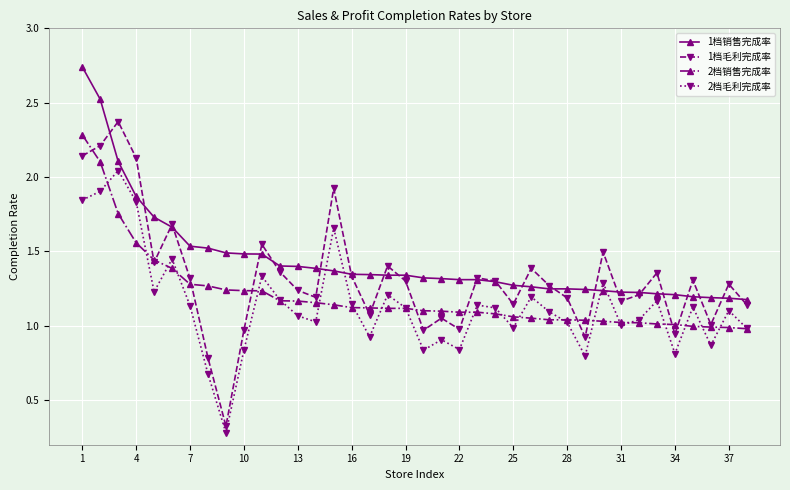

What is the lowest value of the 2档毛利完成率 series?

0.3